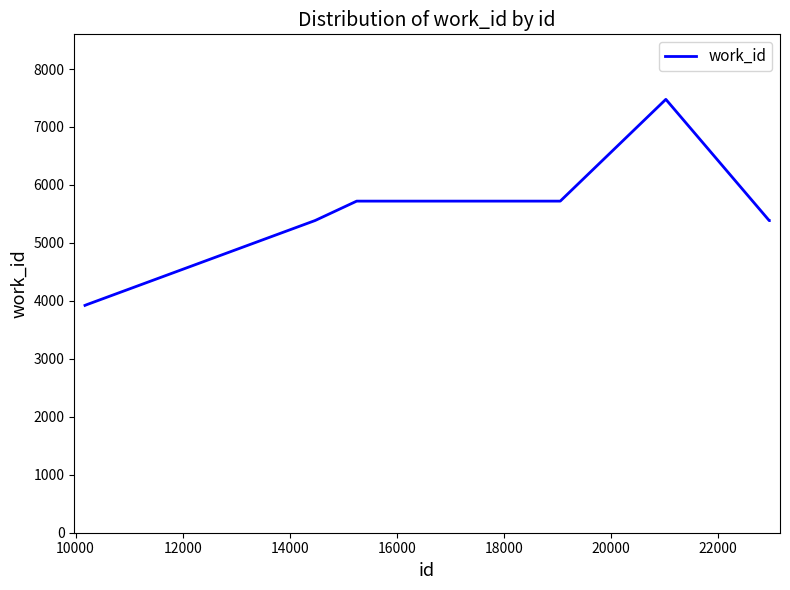

What is the difference between the maximum and minimum values?

3555